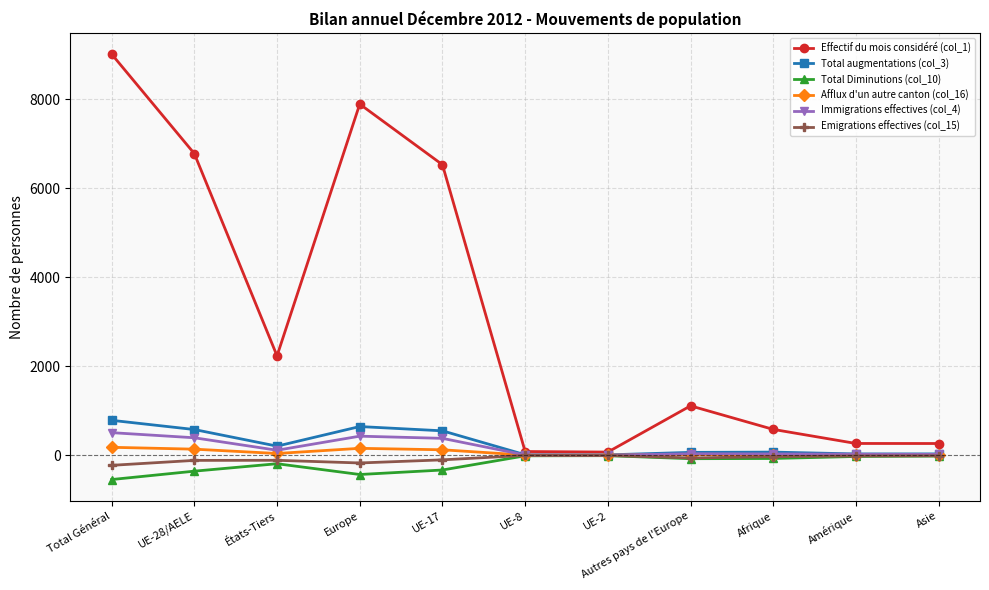

Which category has the highest value in the Effectif du mois considéré (col_1) series?

Total Général